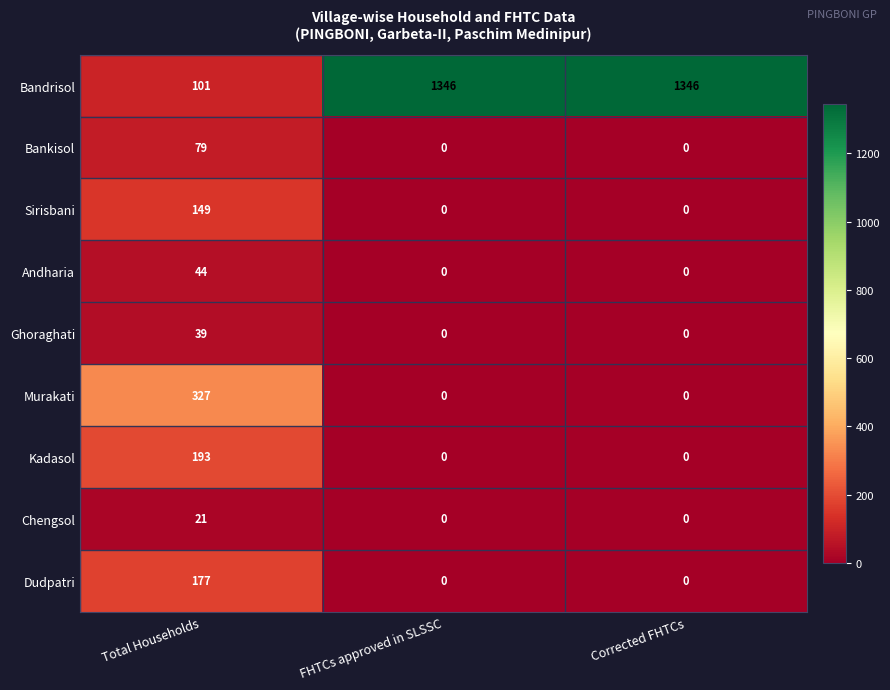

What is the difference between the maximum and minimum values in the Andharia series?

44